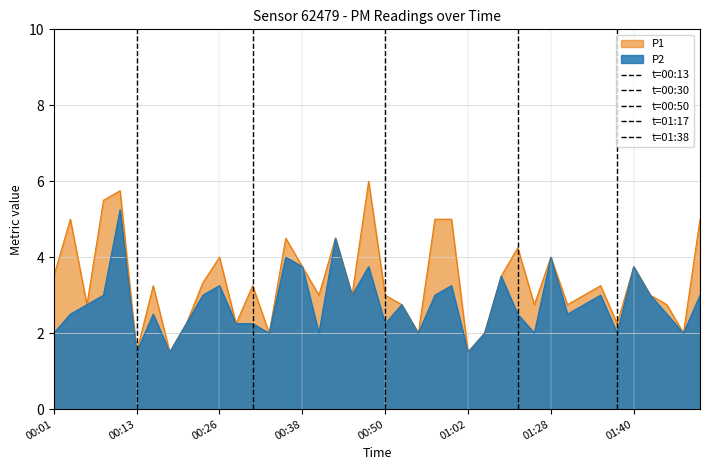

True or false: P2 has a value of 2.1 at 00:13.

False